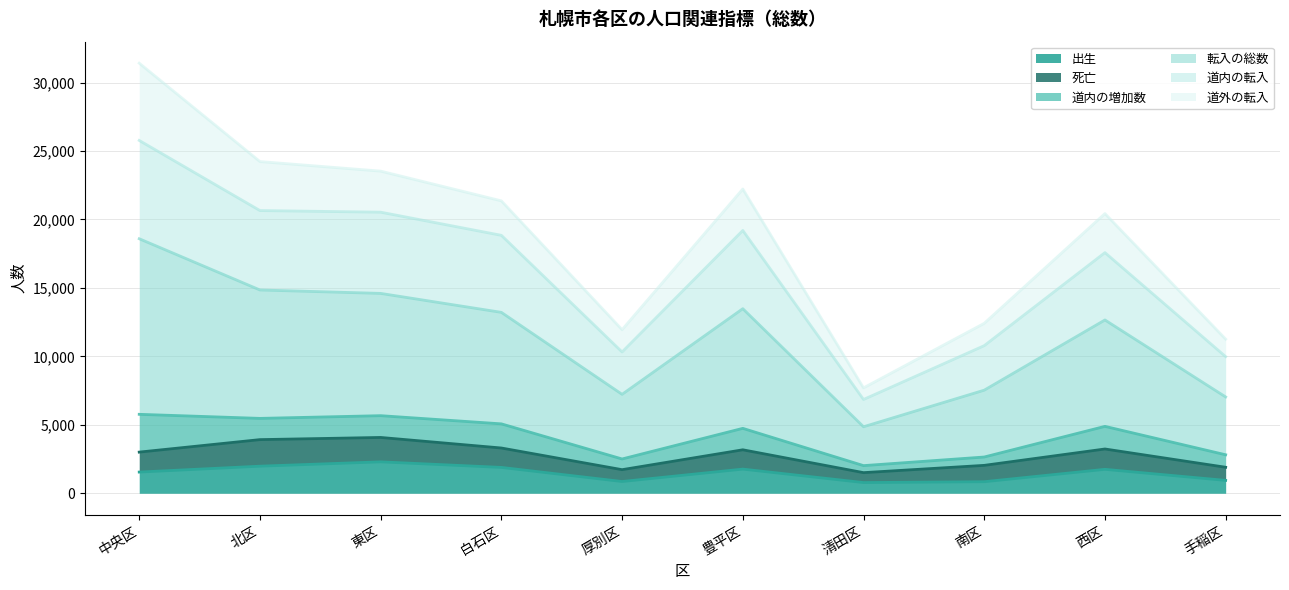

Which has a higher value, 北区 or 豊平区?

北区